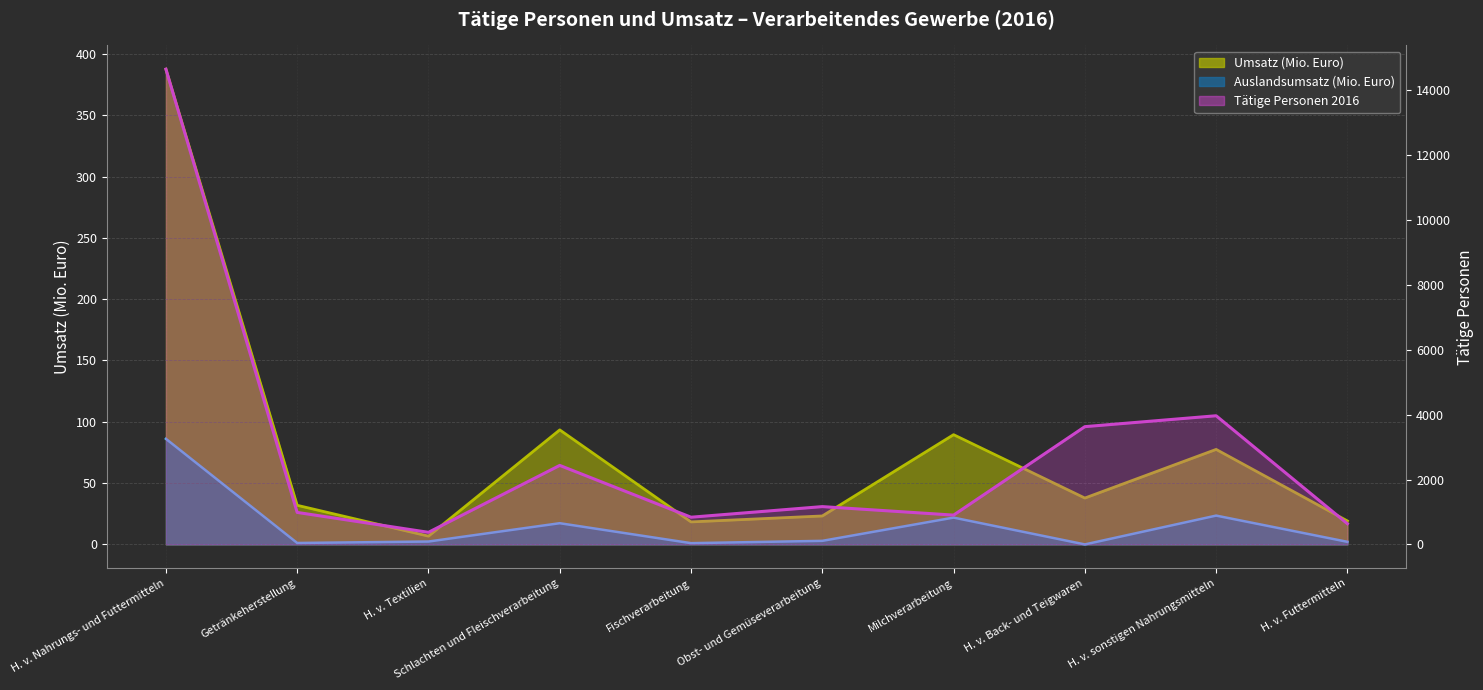

True or false: Tätige Personen 2016 has a value of 839.0 at Fischverarbeitung.

True